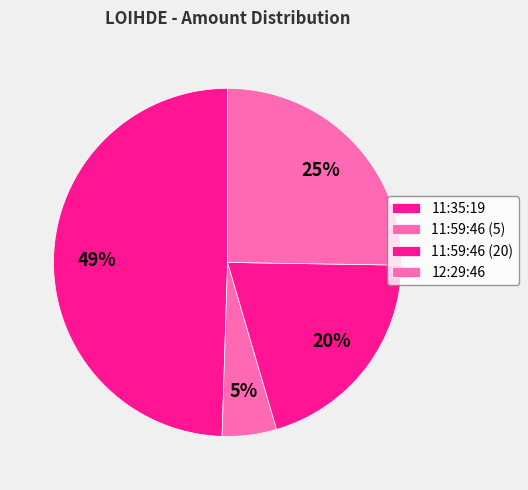

Count the number of slices in the pie.

4